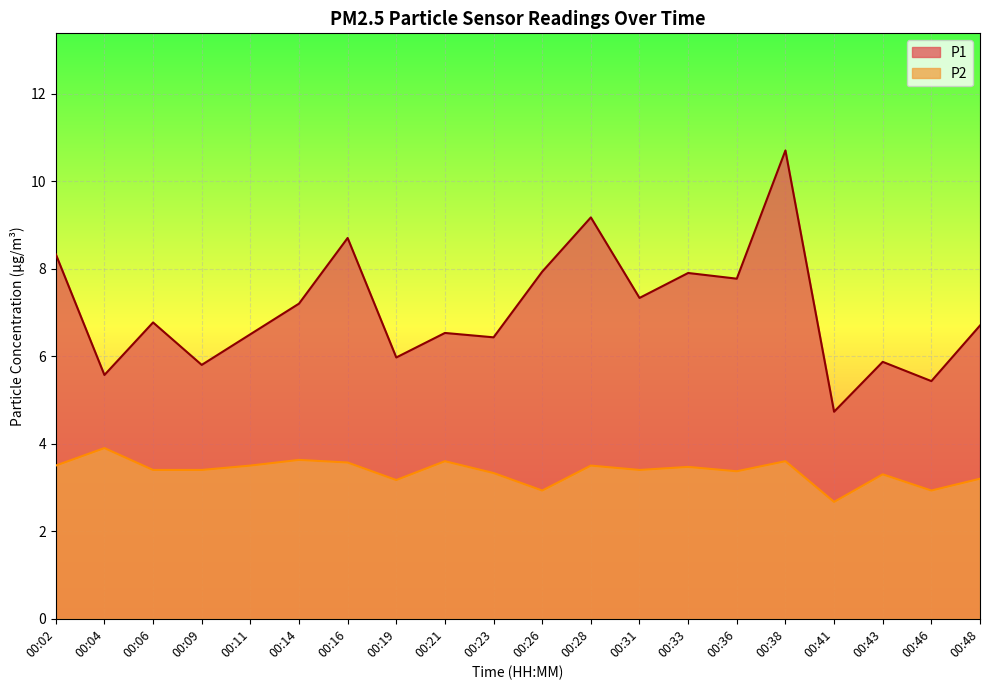

The P2 series shows 3.6 at 00:16. True or false?

True